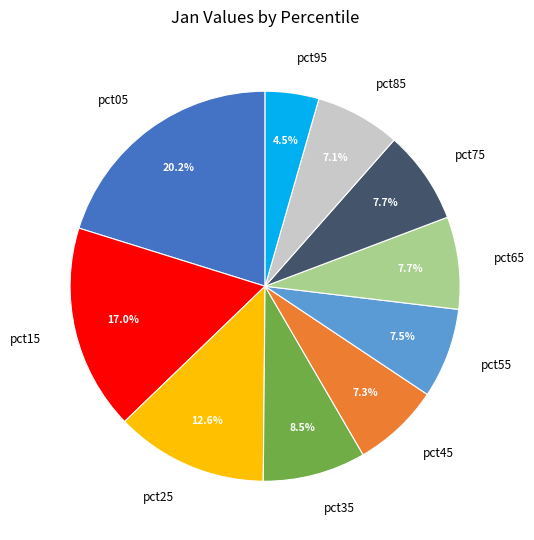

Is pct25 the majority of the pie?

No